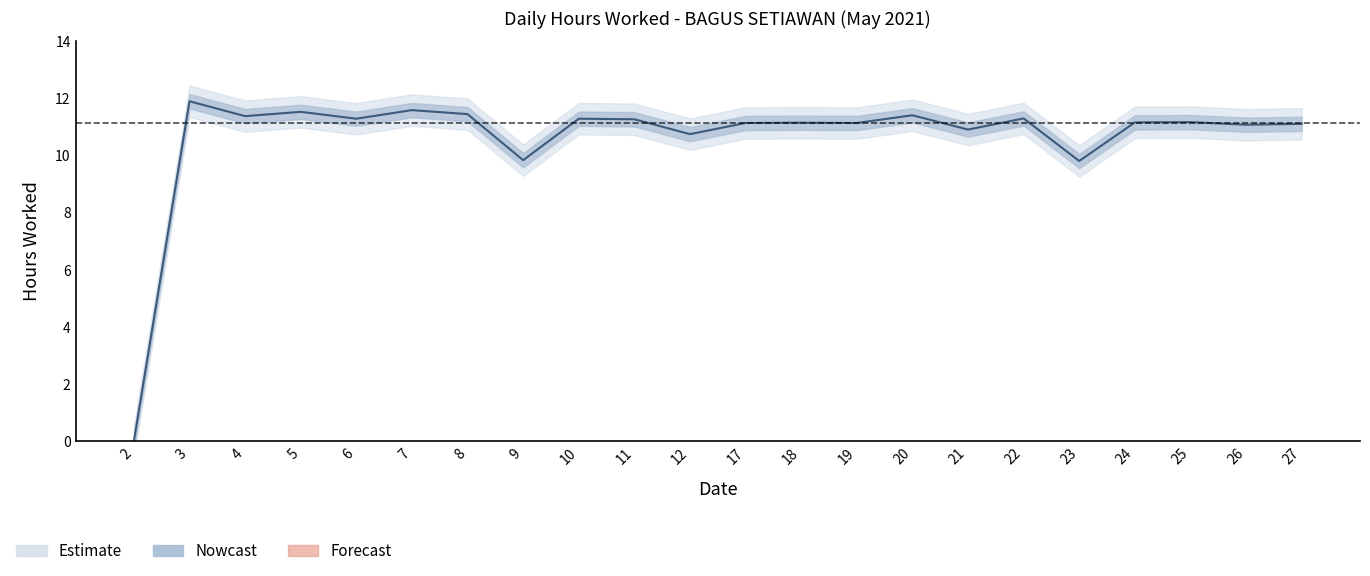

The value at 4 is 2.8. True or false?

False